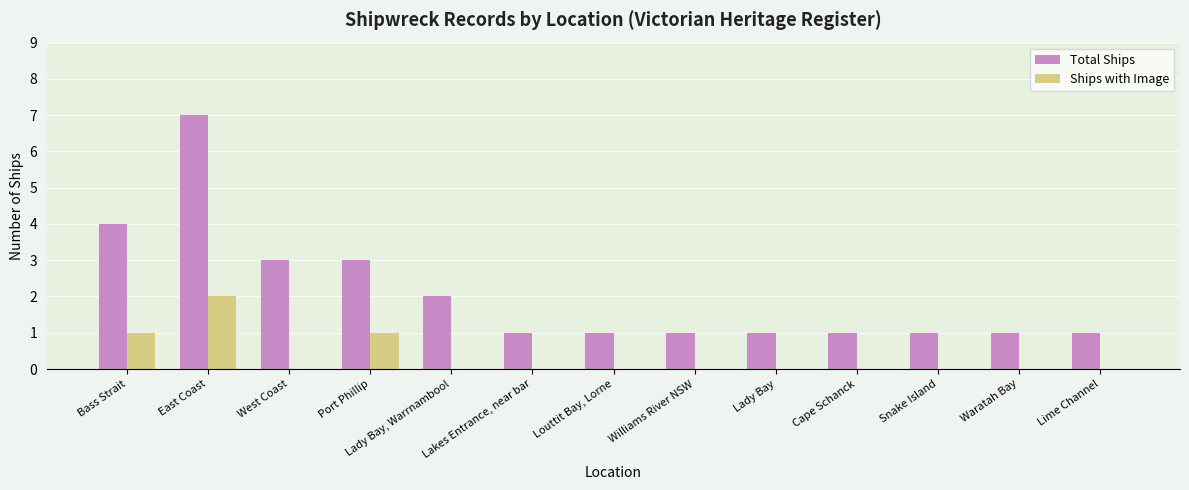

Count the Total Ships values in the range 1 to 3.

11